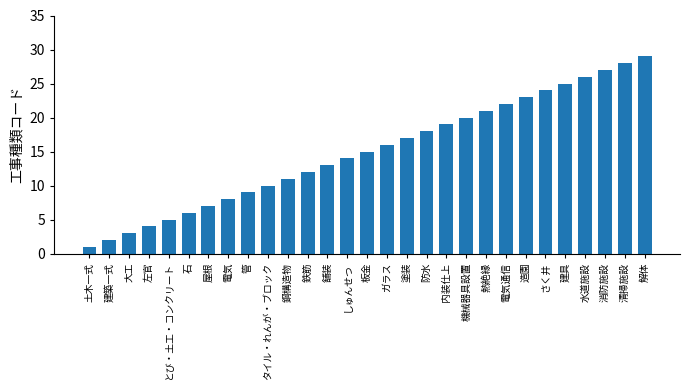

What is the approximate value at 板金?

15